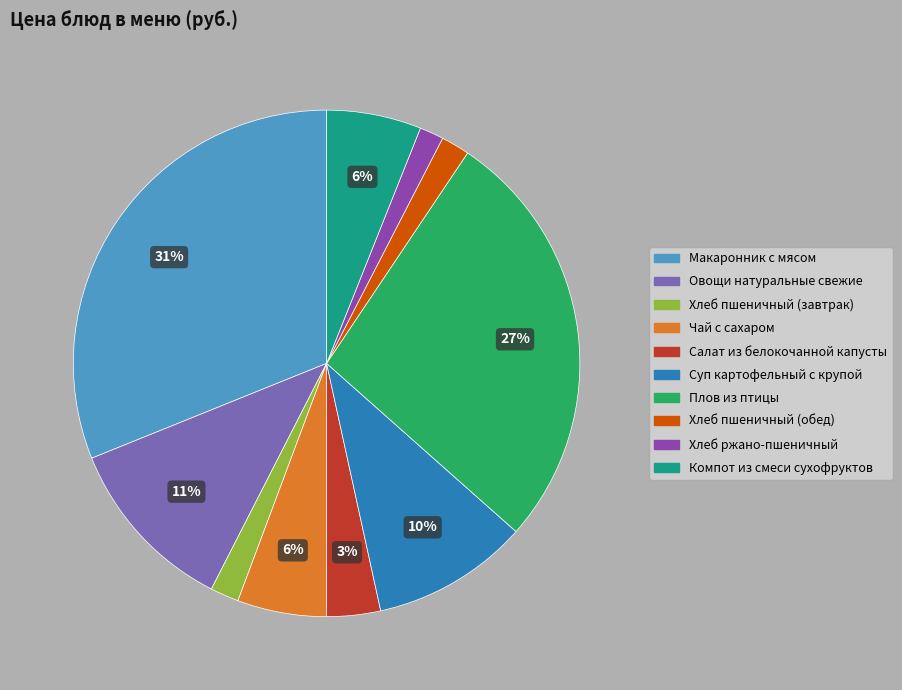

Is it true that Чай с сахаром is 16% of the pie?

False